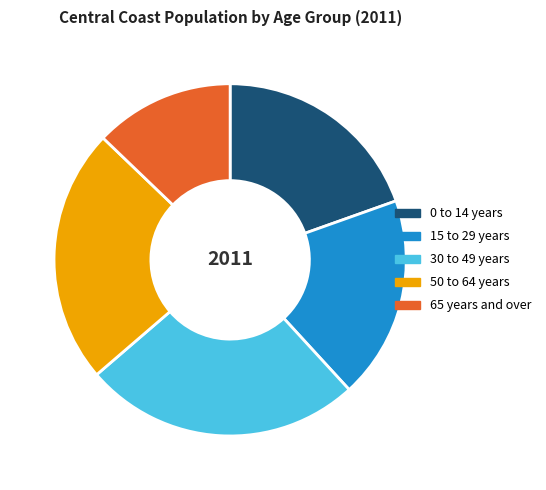

What is the largest slice in the pie chart?

30 to 49 years